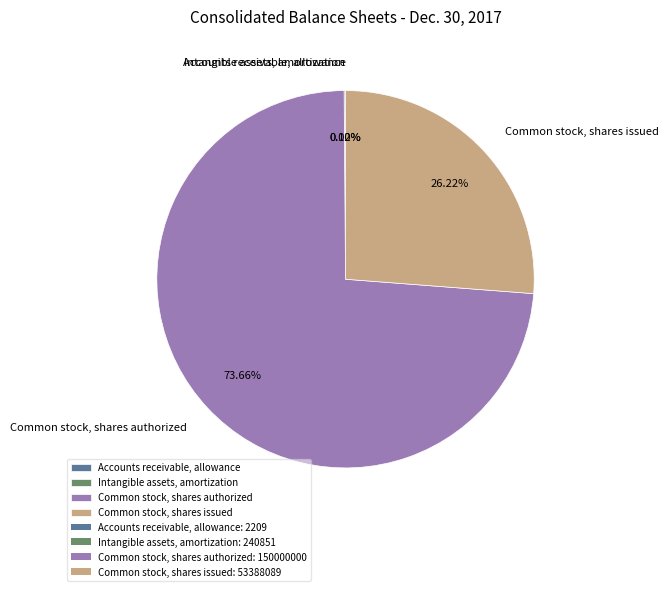

Is the sum of Common stock, shares issued and Common stock, shares authorized greater than half?

Yes